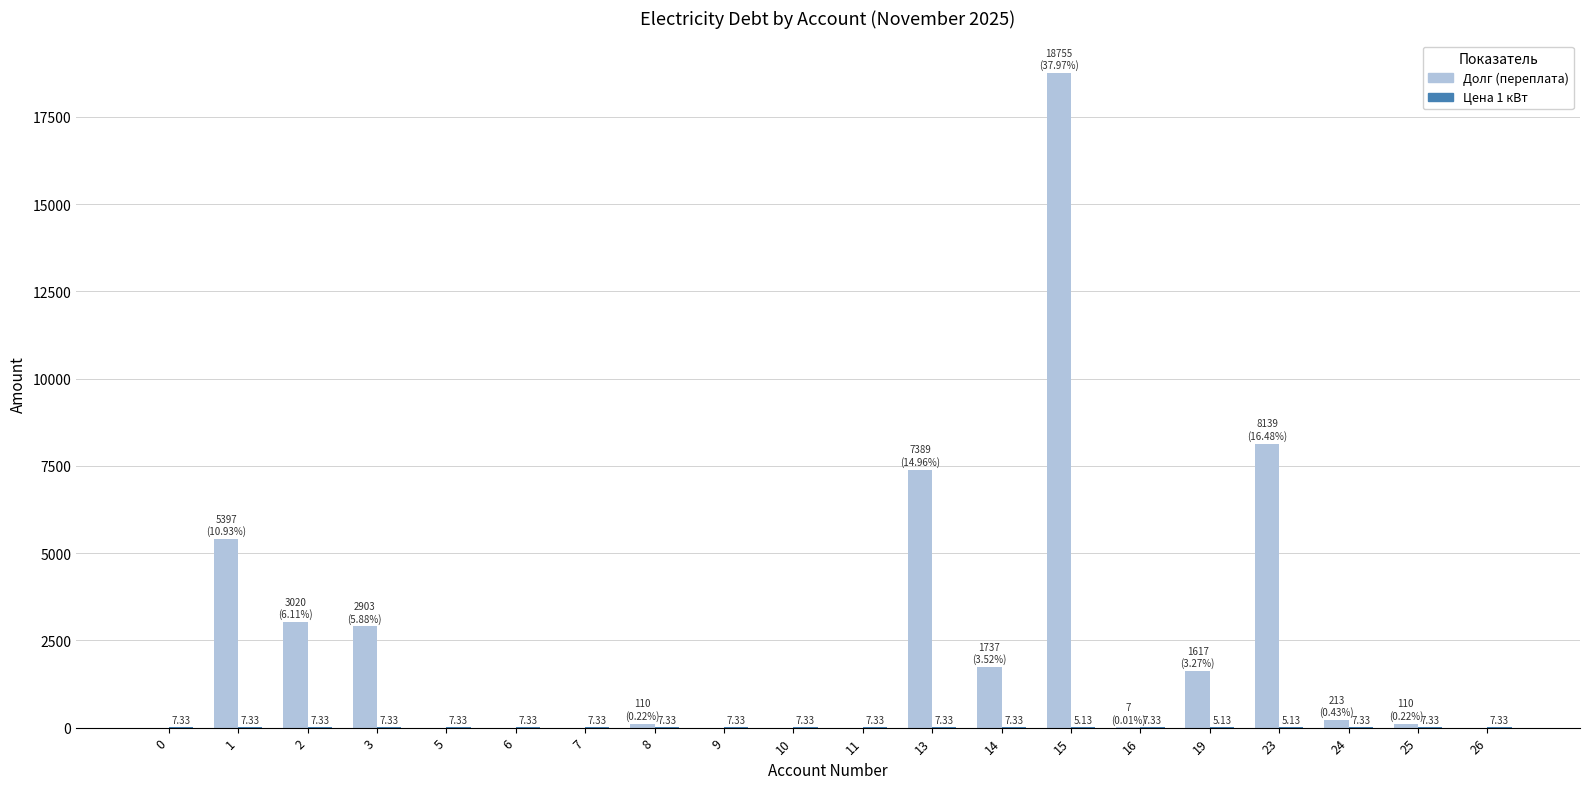

Count the number of categories in the chart.

20